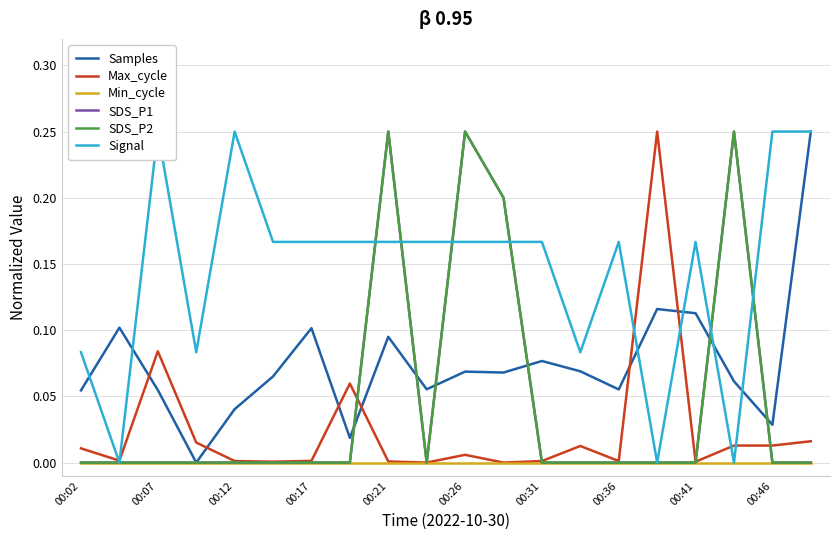

How many series are shown in this chart?

6